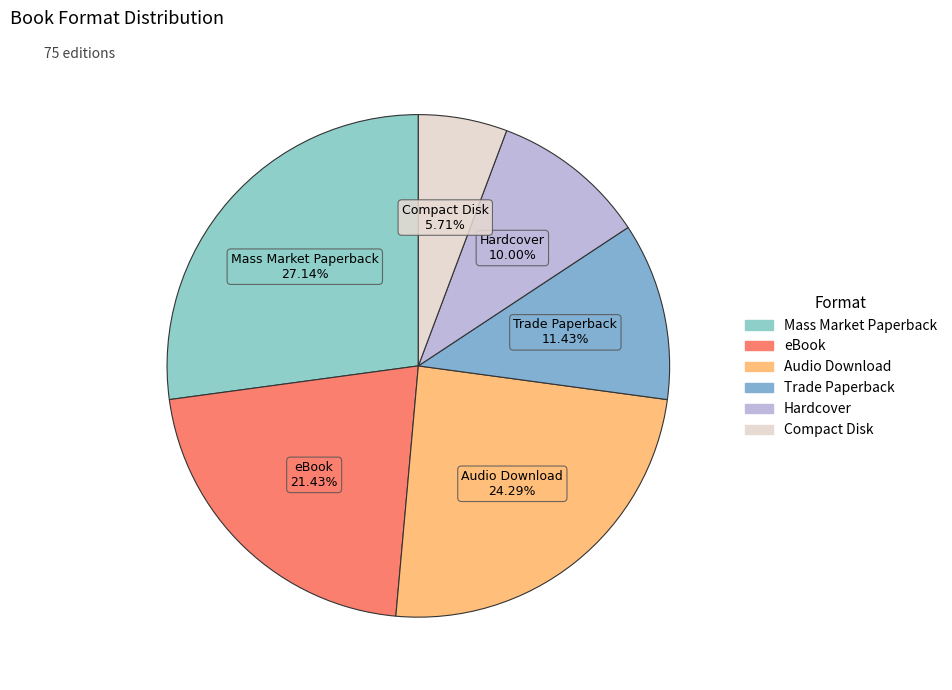

Is the sum of eBook and Trade Paperback greater than half?

No